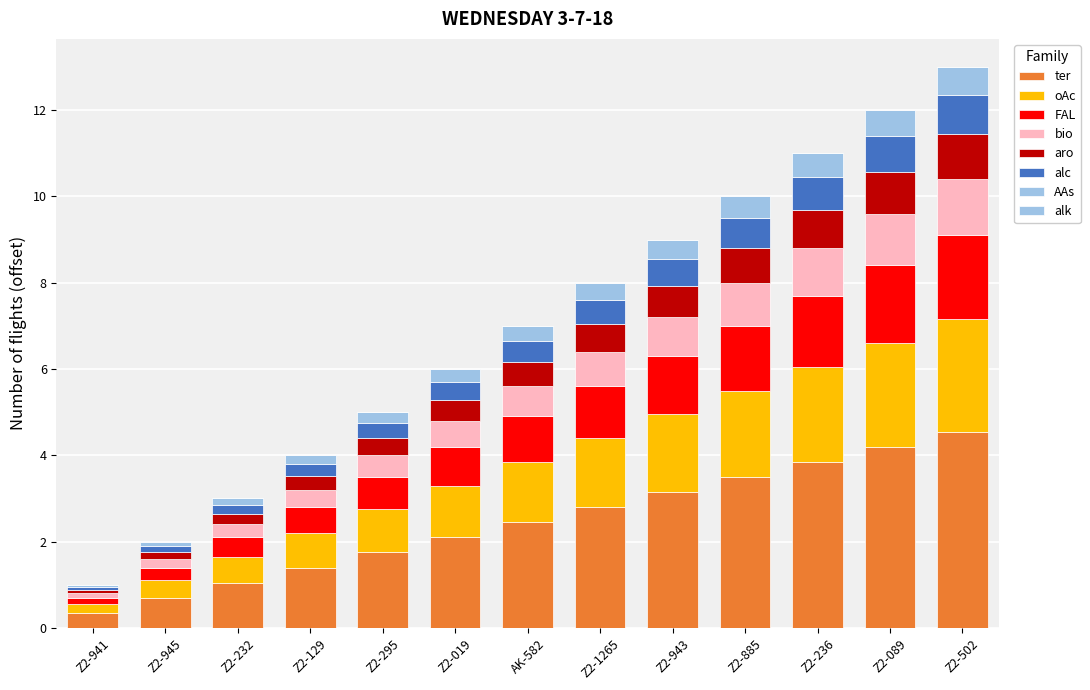

What is the label of the 10th bar from the left?

Z2-885